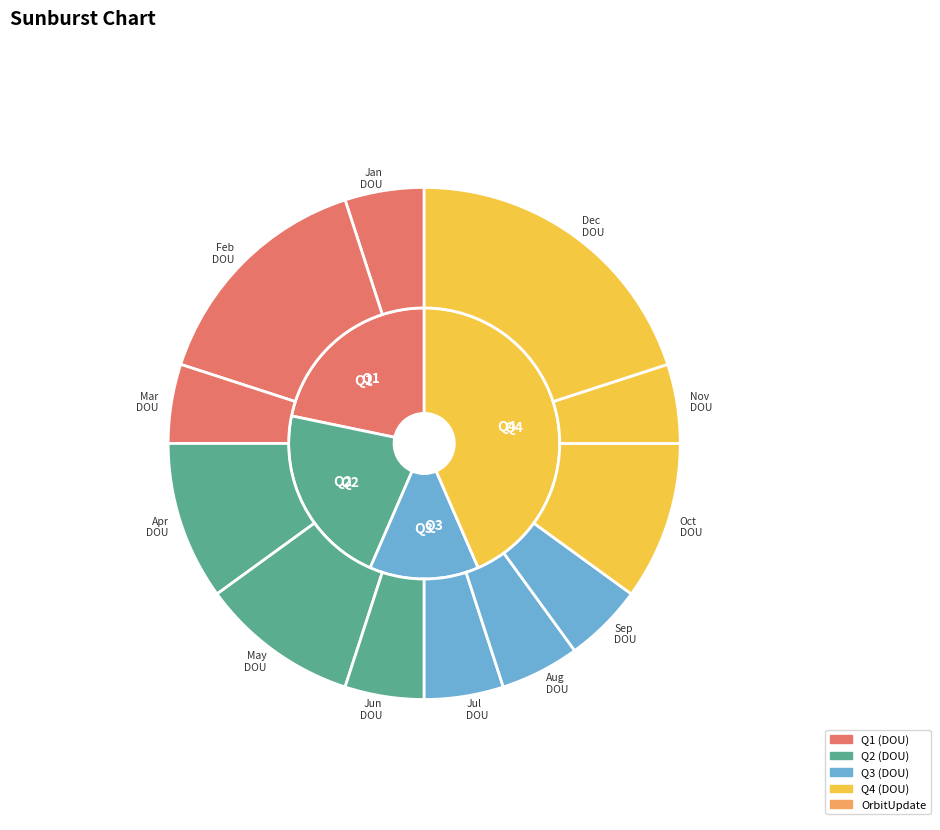

To the nearest percent, what percentage of the pie is Feb?

15%